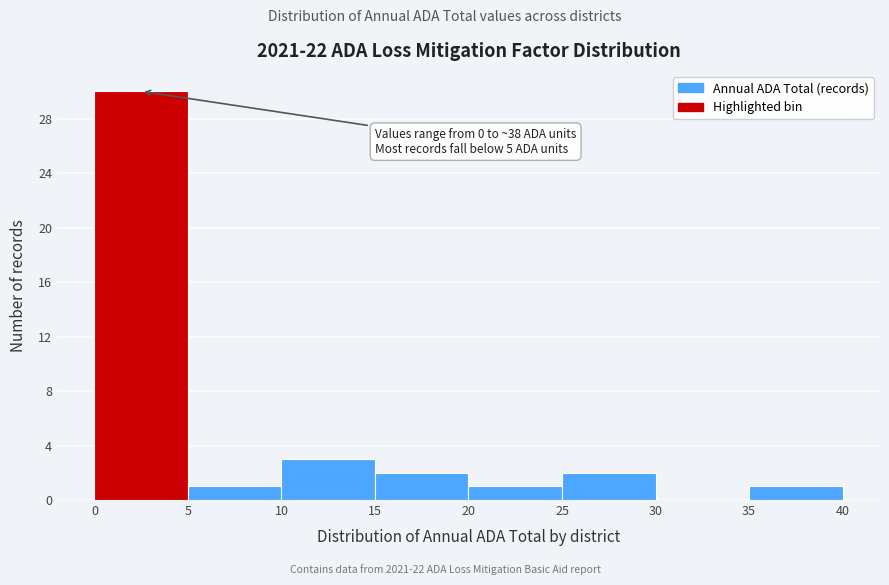

Which range on the x-axis has the tallest bar?

0 to 5